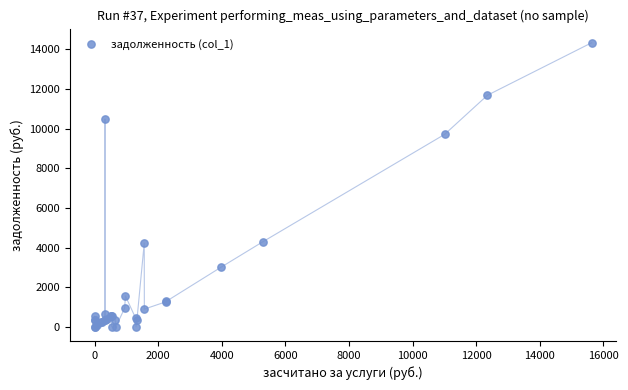

What Y value in the scatter plot is closest to 7164?

9711.7